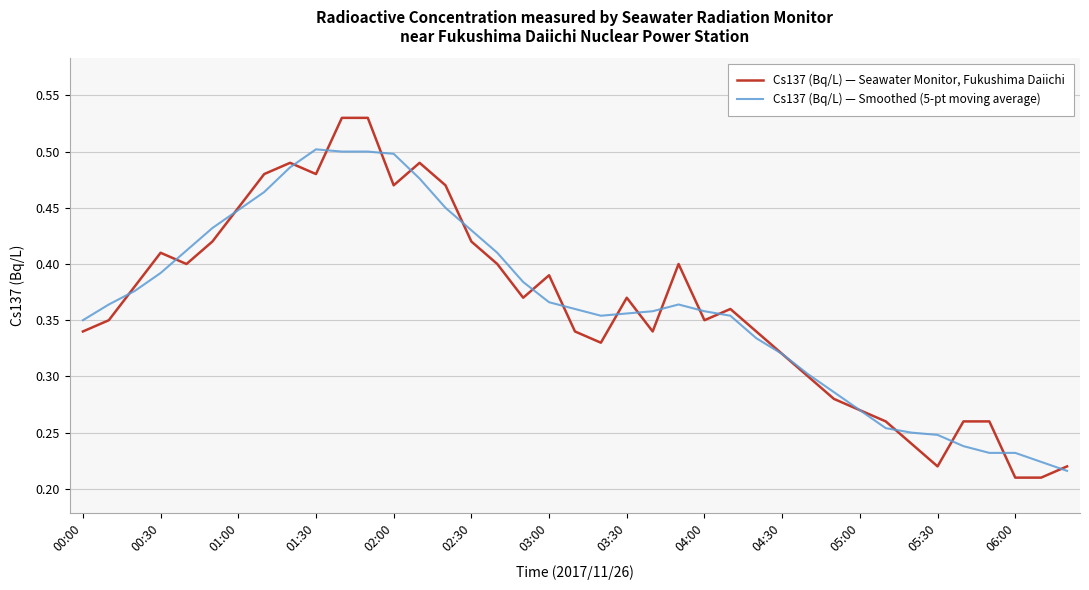

Which series has the widest spread of values?

Cs137 (Bq/L) — Seawater Monitor, Fukushima Daiichi